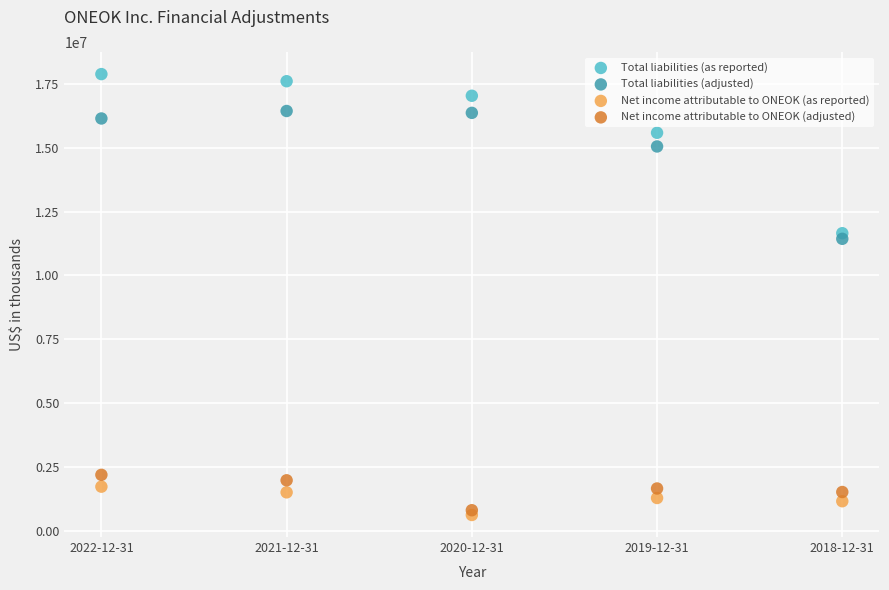

In the Total liabilities (adjusted) series, what Y value is closest to 13936078?

15050107